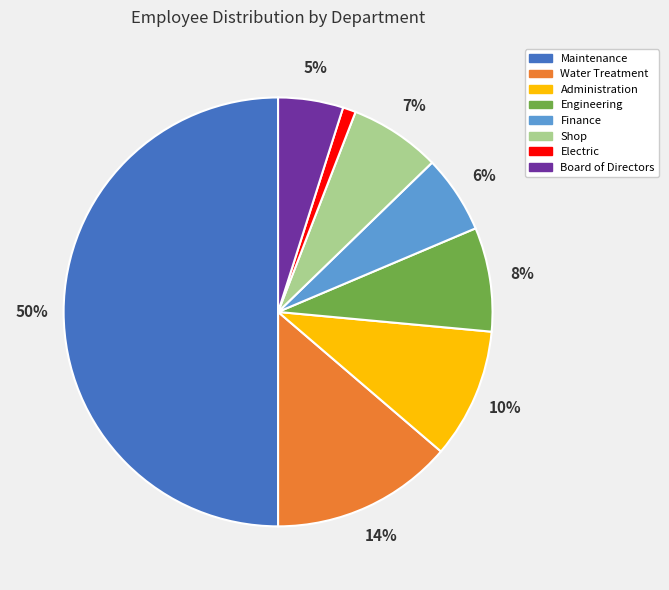

Between Board of Directors and Electric, which is larger?

Board of Directors